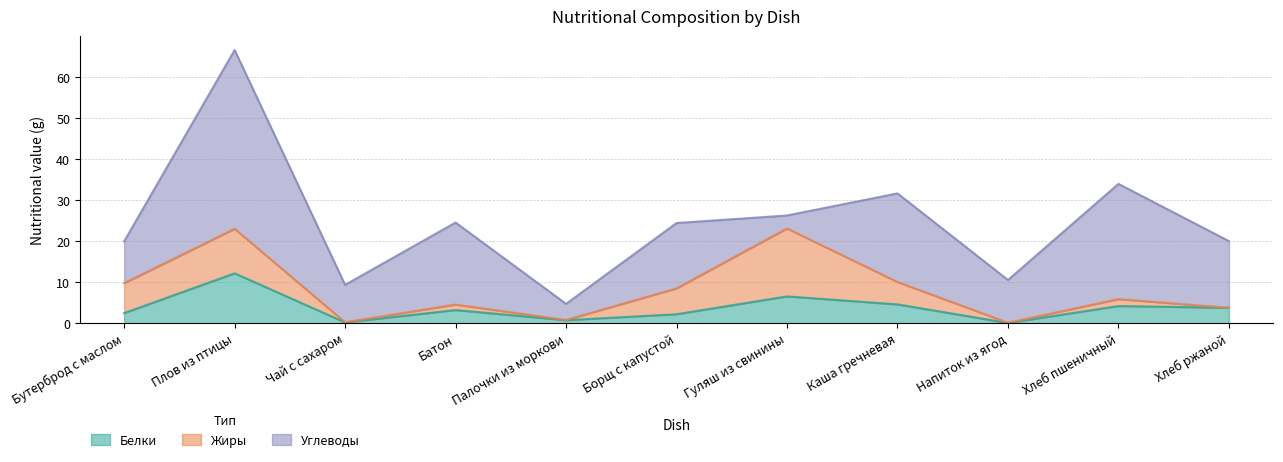

Where is the first local maximum for Углеводы?

Плов из птицы